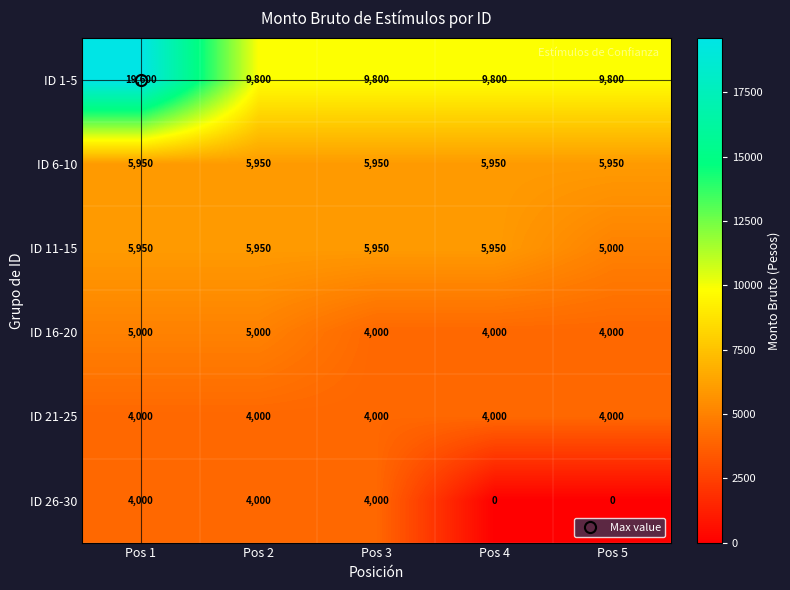

What is the difference between the maximum and minimum values in the ID 26-30 series?

4000